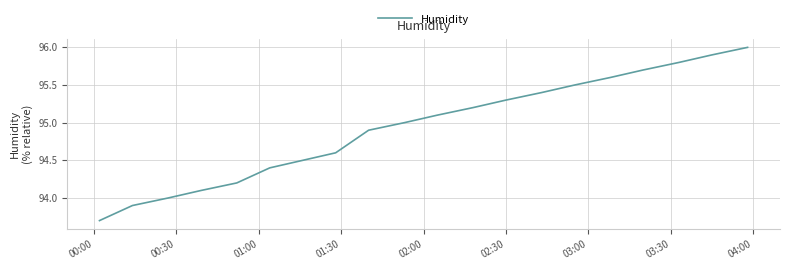

What is the difference between the maximum and minimum values?

2.3